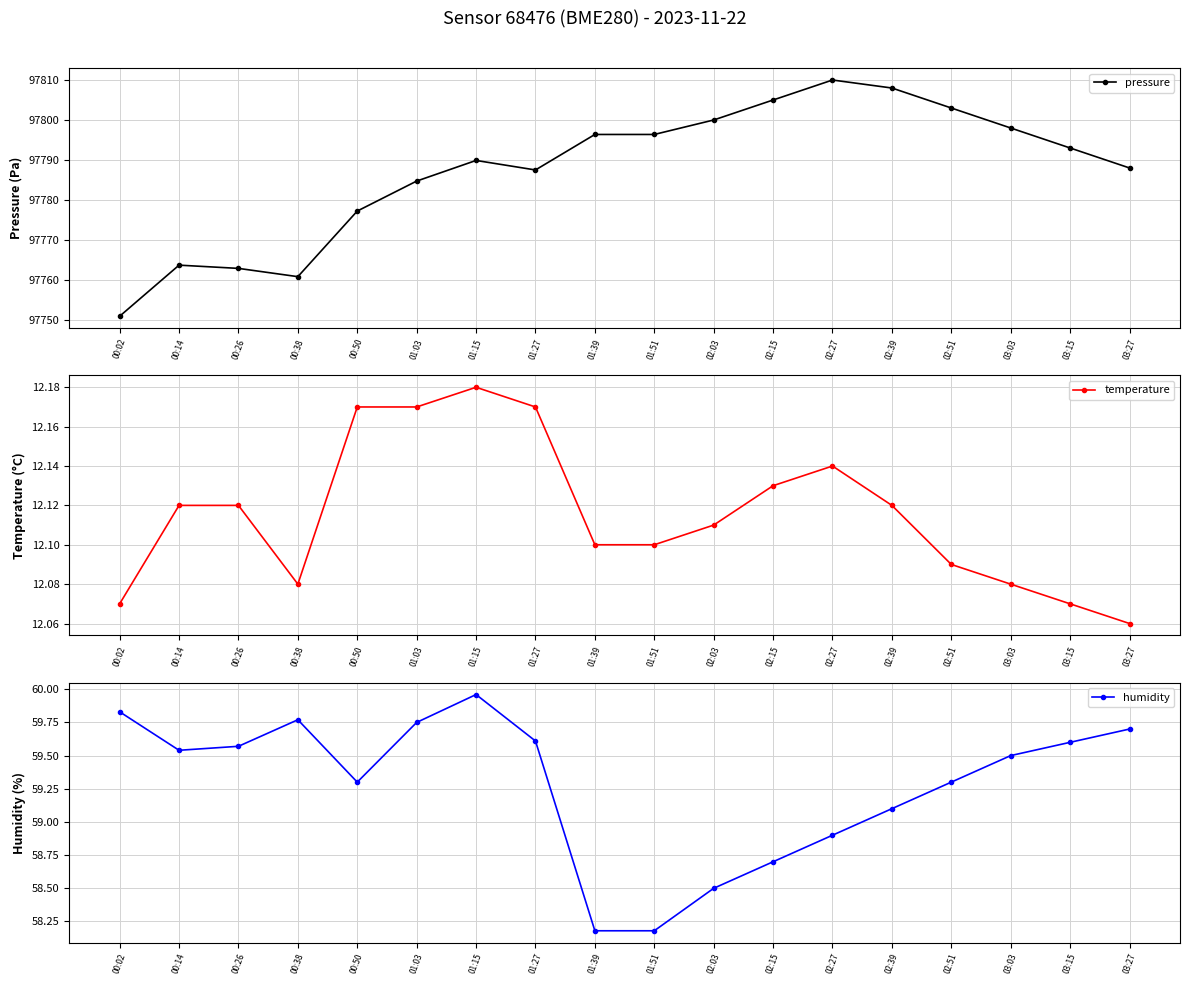

True or false: humidity and temperature cross at least once.

False